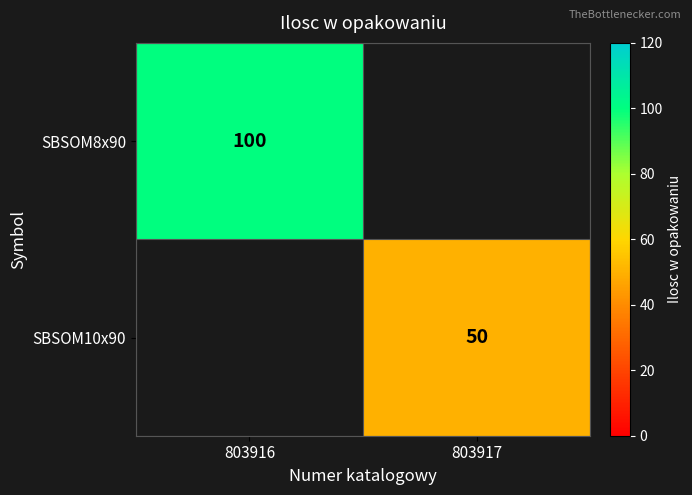

Is it true that SBSOM10x90 equals 15 at 803917?

False